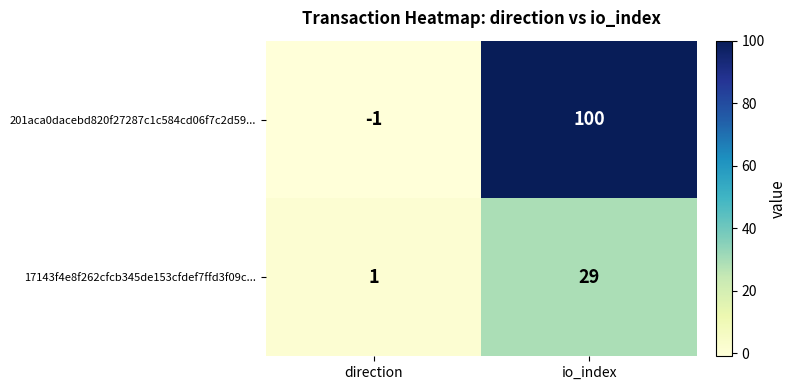

What is the sum of the 201aca0dacebd820f27287c1c584cd06f7c2d59... values at direction and io_index?

99